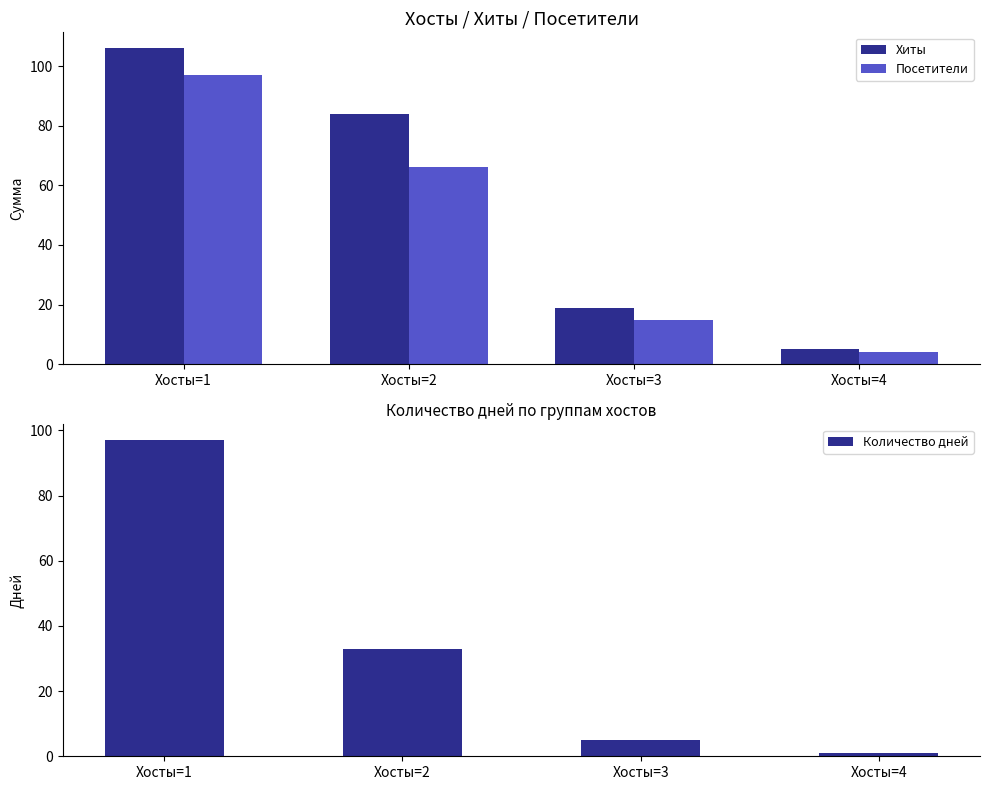

The value of Количество дней at Хосты=2 is 44. True or false?

False